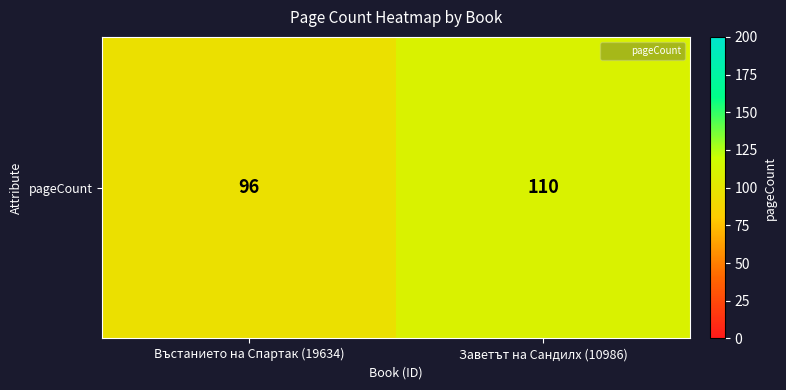

Reading left to right, list all the values displayed in this chart.

96	110